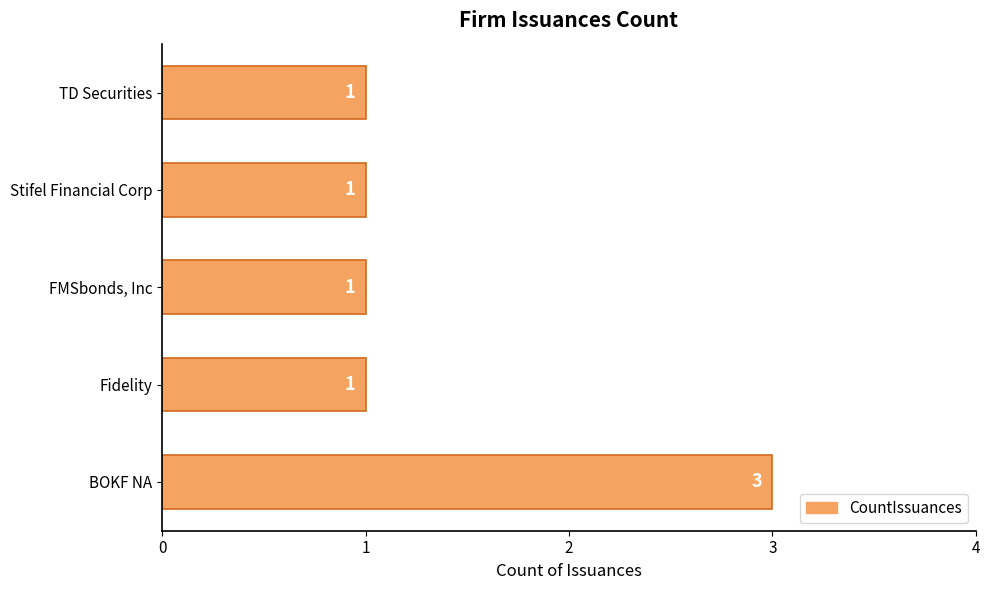

Which has a higher value, Stifel Financial Corp or BOKF NA?

BOKF NA